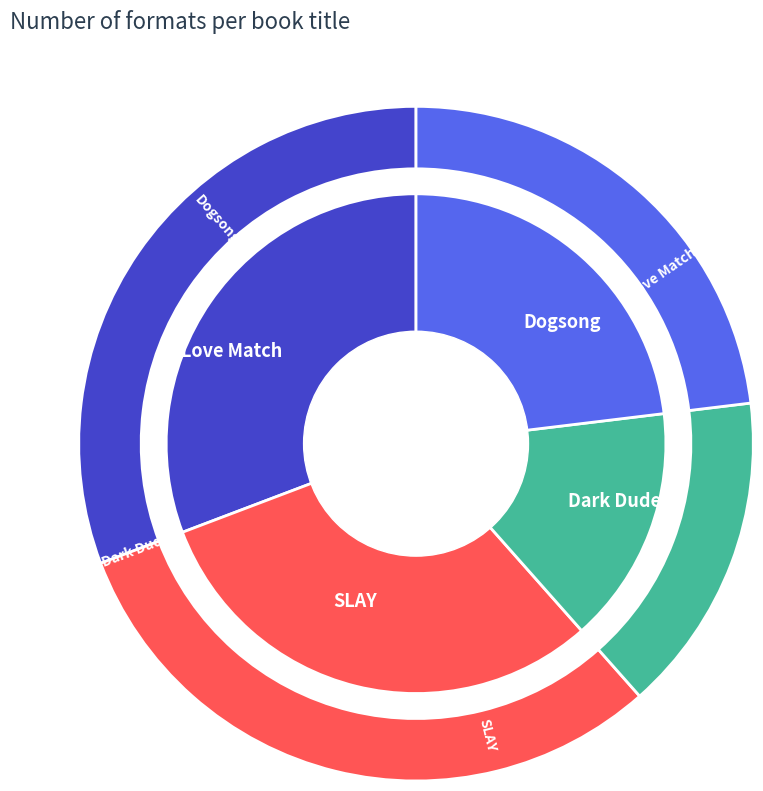

How many segments does this pie chart have?

4